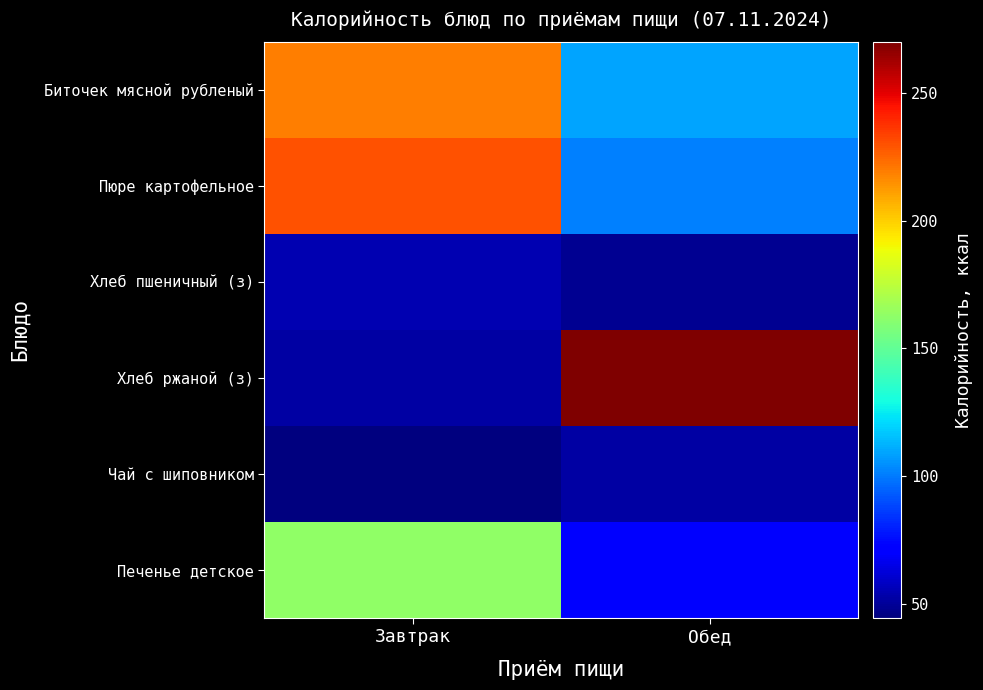

Which series has the widest spread of values?

Хлеб ржаной (з)